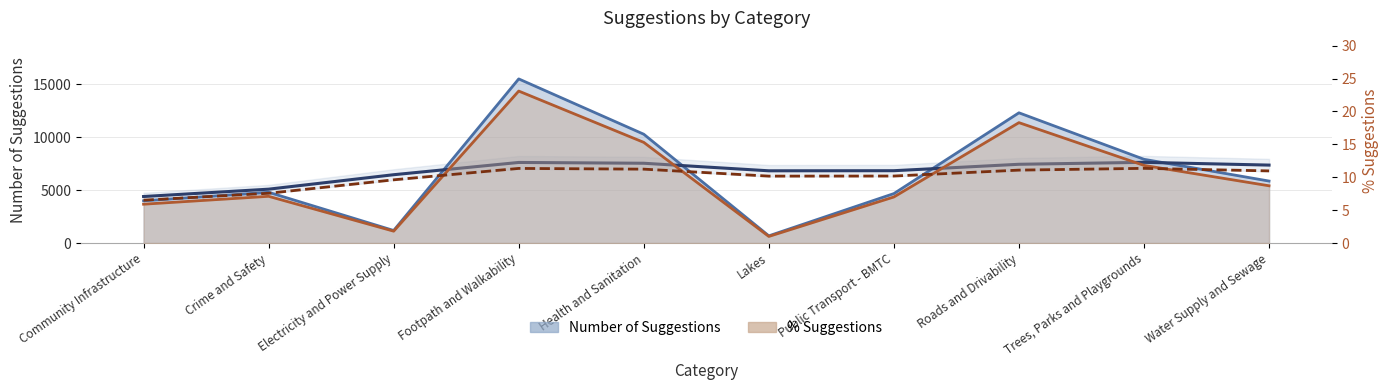

True or false: % Suggestions has a value of 24.5 at Roads and Drivability.

False